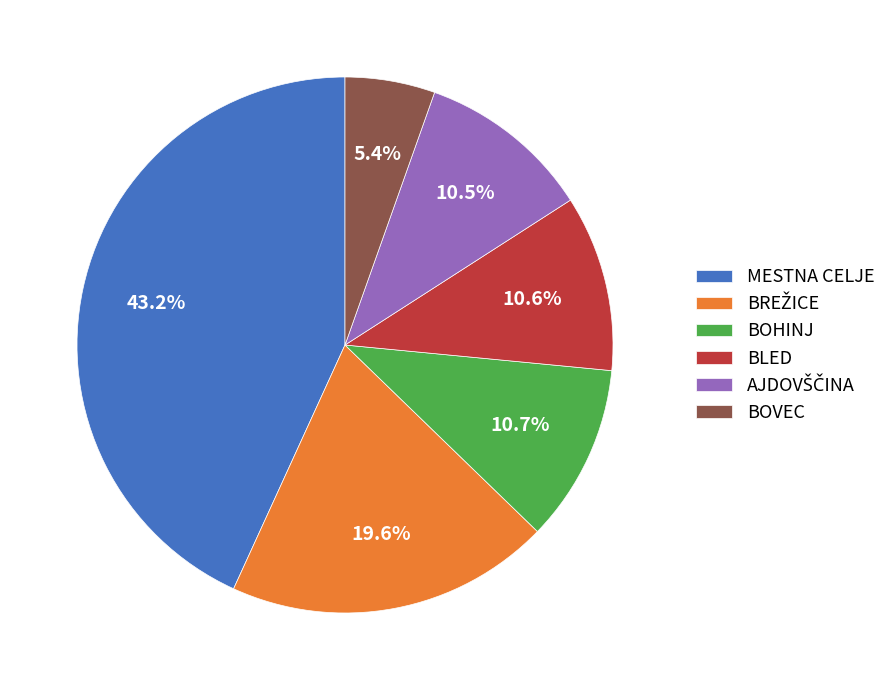

Combined, what portion of the pie is MESTNA CELJE and BOHINJ?

53.9%